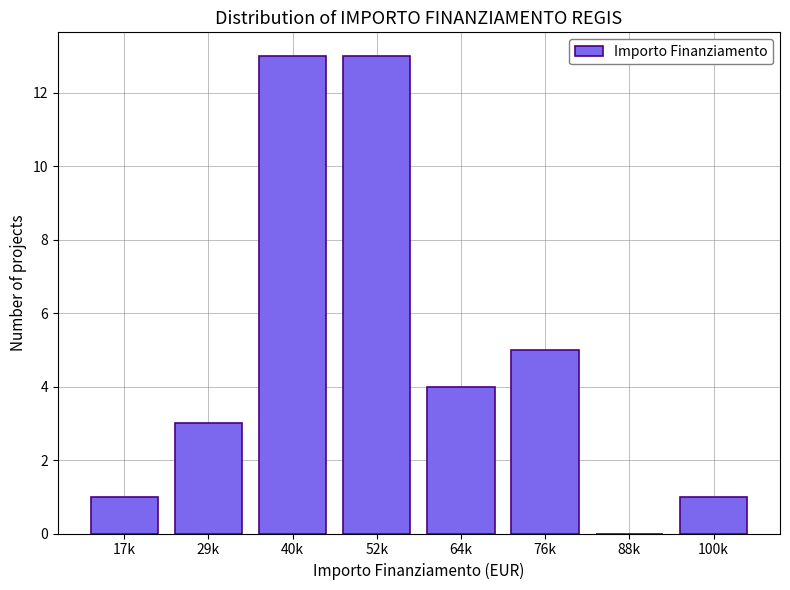

Reading right to left, what are all the values shown in this chart?

100k=1	88k=0	76k=5	64k=4	52k=13	40k=13	29k=3	17k=1